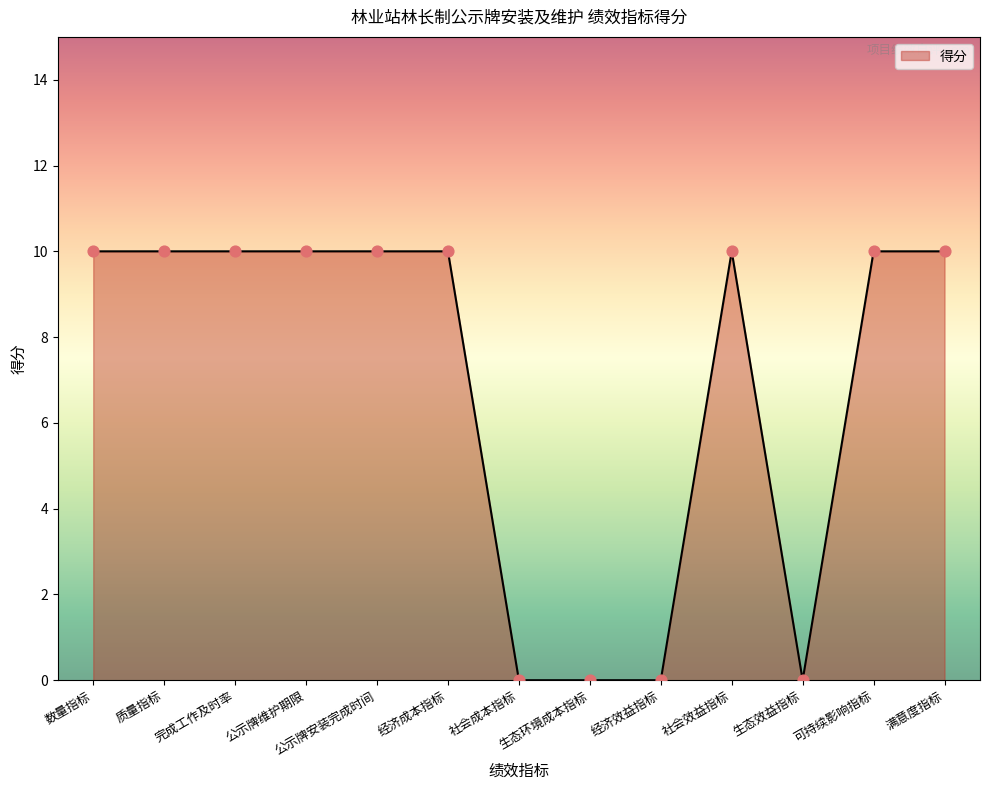

What is the change in value from 质量指标 to 社会成本指标?

-10